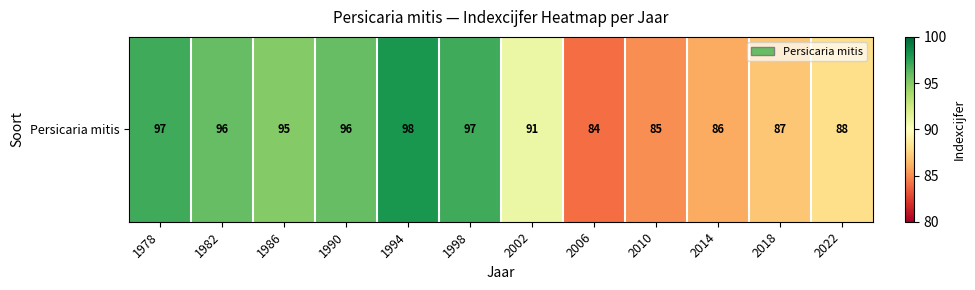

List the labels in order of value, largest first.

1994, 1978, 1998, 1982, 1990, 1986, 2002, 2022, 2018, 2014, 2010, 2006